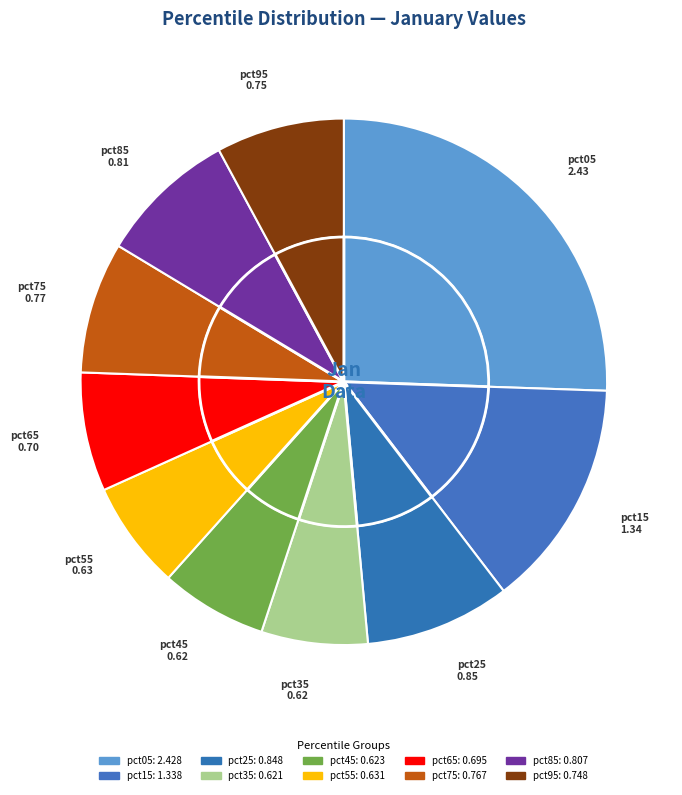

How many slices are in this pie chart?

10